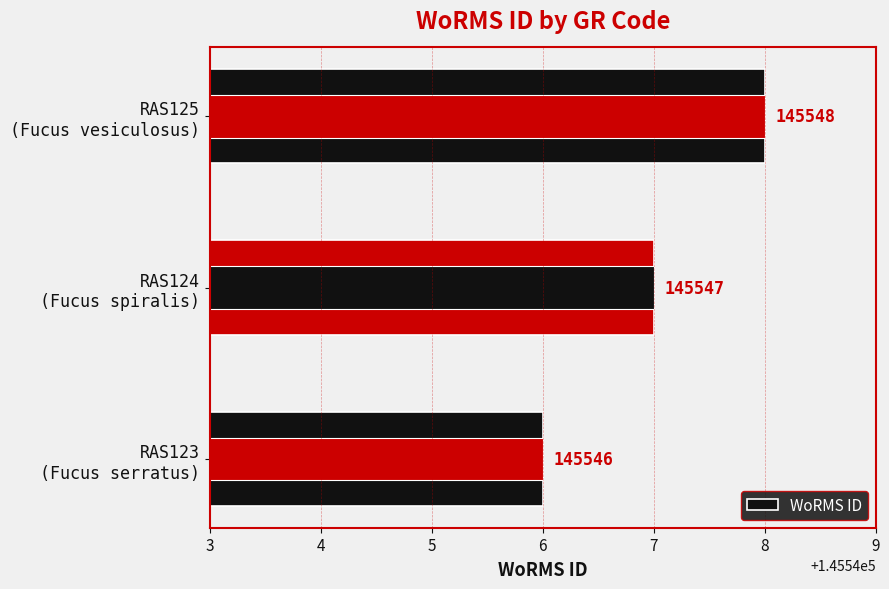

Reading right to left, transcribe all the data shown in this chart.

145548	145547	145546